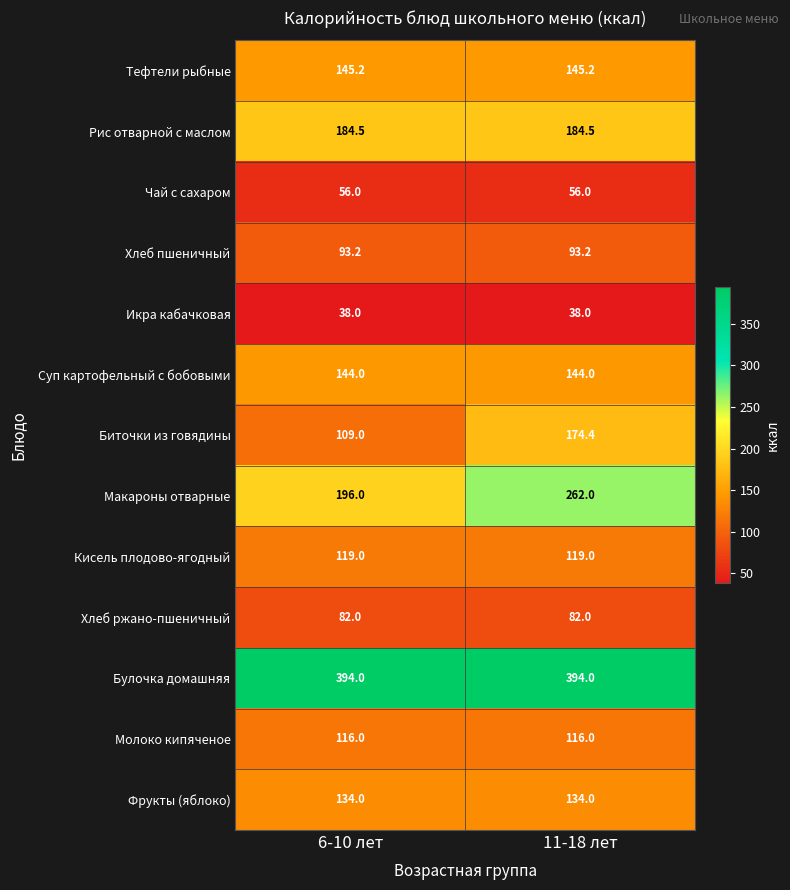

Is the value of Тефтели рыбные at 6-10 лет greater than the value of Хлеб пшеничный at 11-18 лет?

Yes